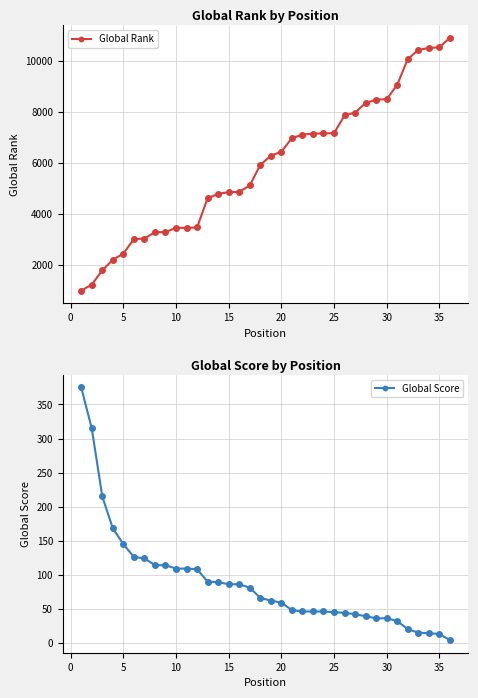

The value of Global Rank at 20 is 2025. True or false?

False